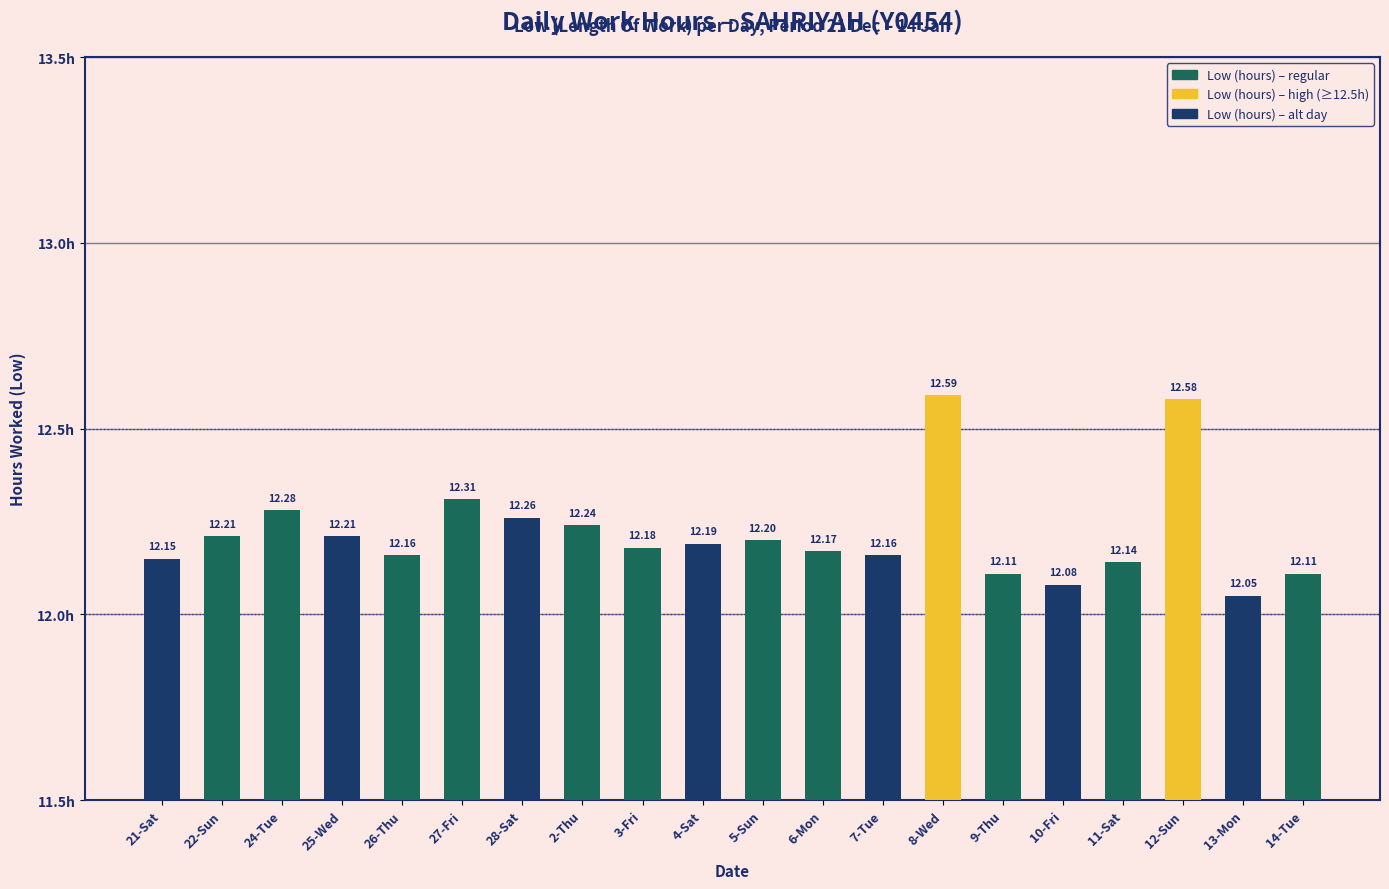

What is the minimum value shown in the chart?

12.1